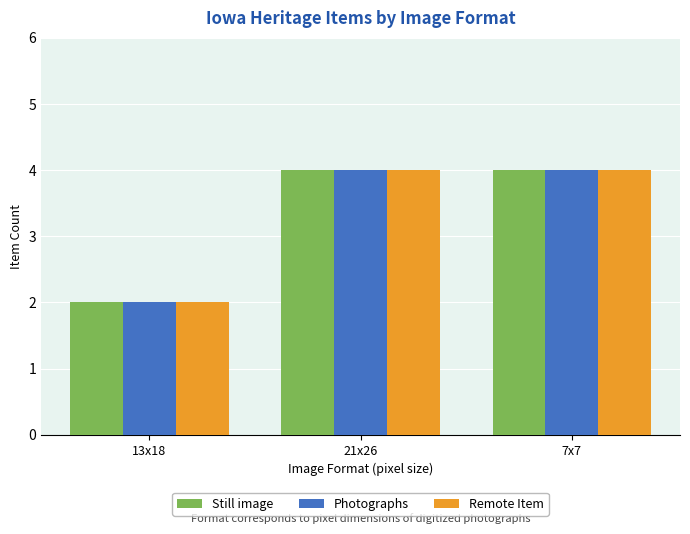

Is it true that Still image equals 3 at 13x18?

False